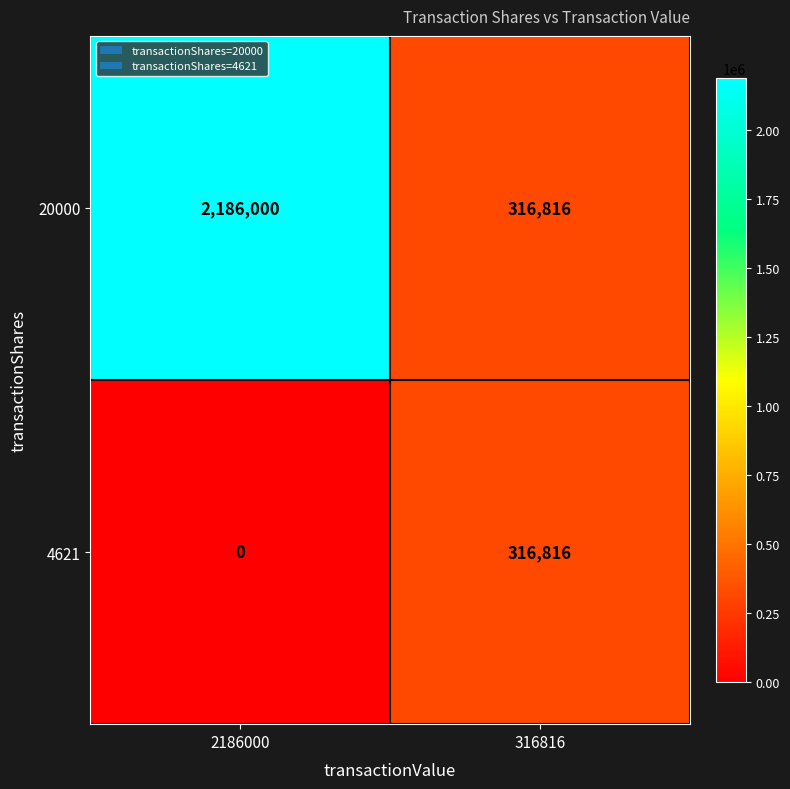

Rank the series by their maximum value, from highest to lowest.

20000, 4621